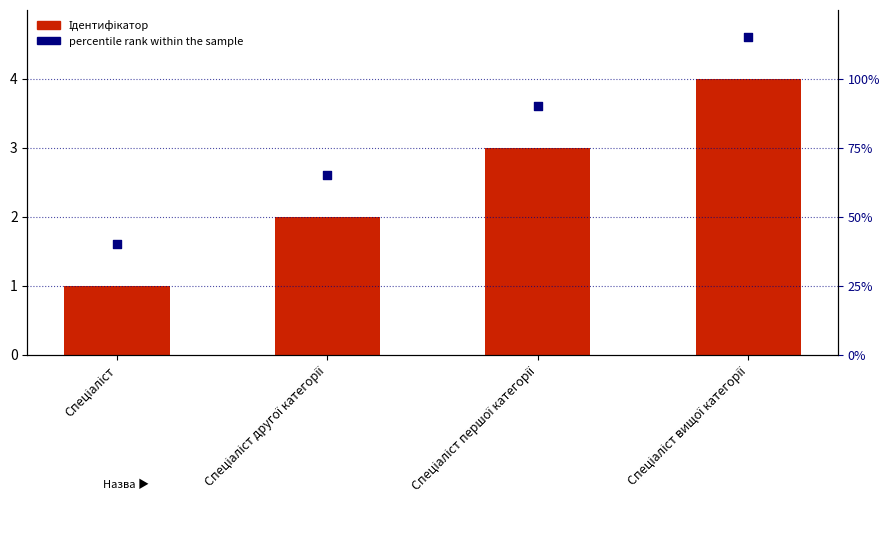

Which series has the largest Y range (max minus min)?

Ідентифікатор